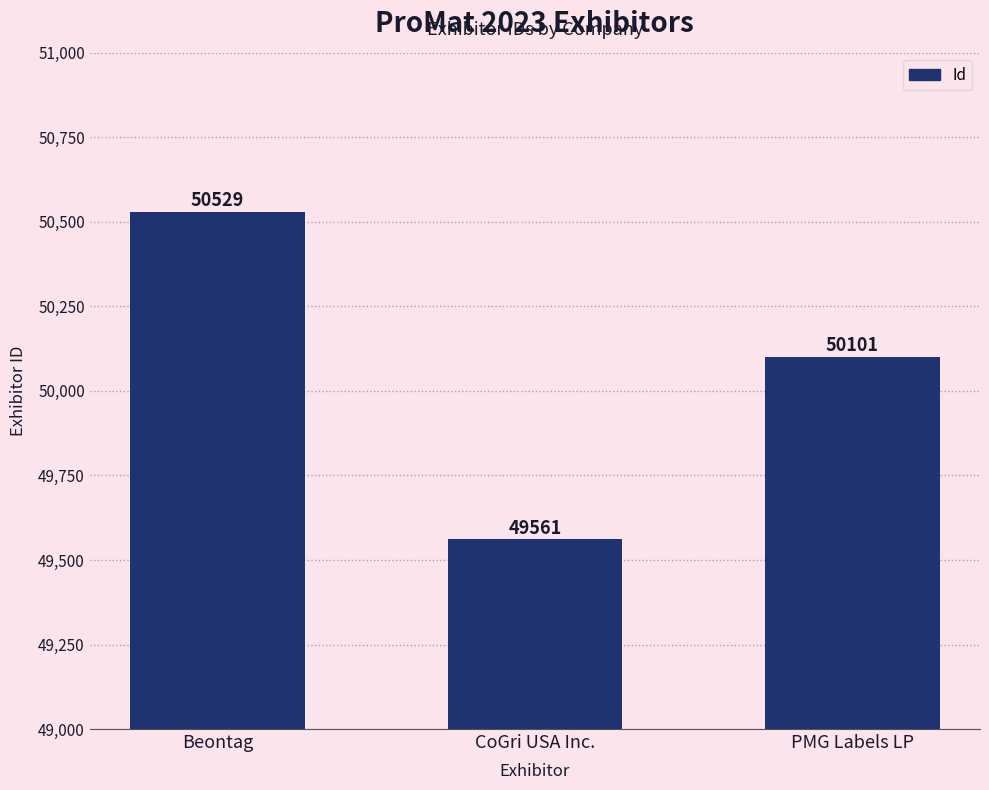

True or false: the data shows 24060 at PMG Labels LP.

False